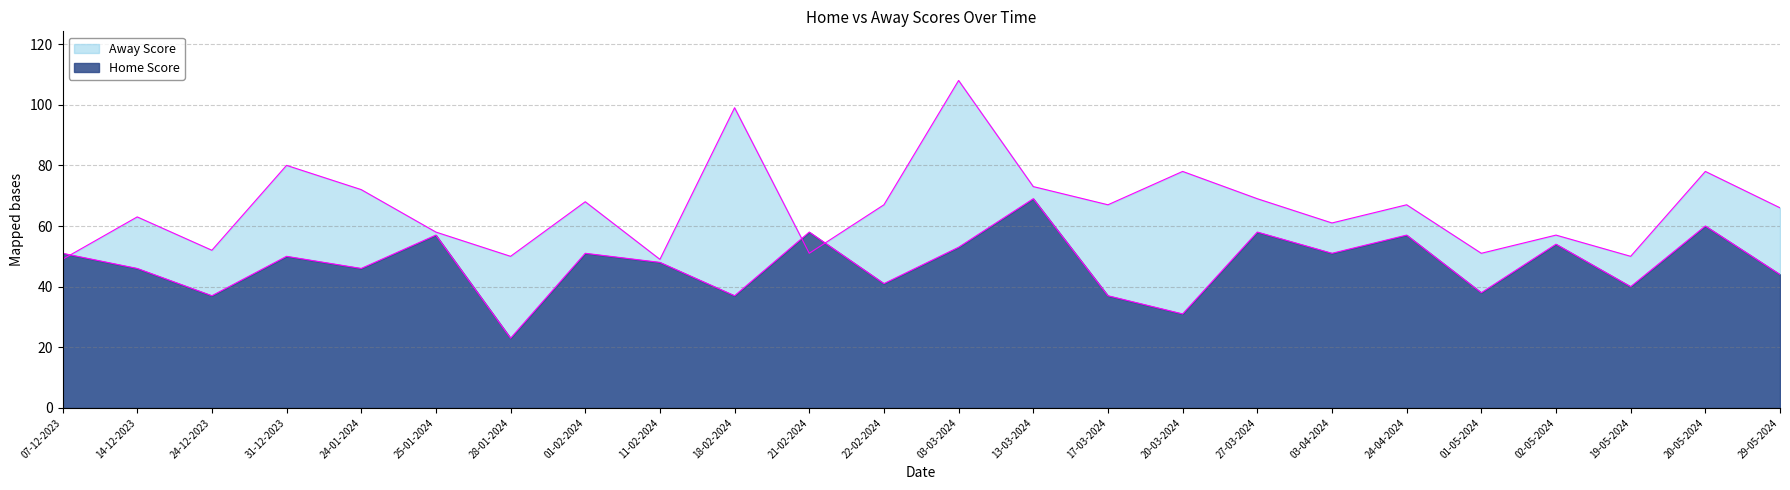

At which label is Away Score closest to 78?

20-03-2024